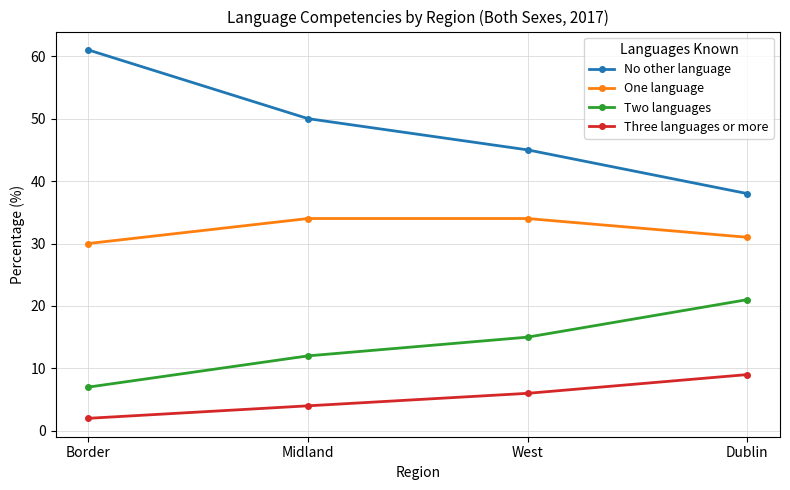

List the series in order of their peak value, highest first.

No other language, One language, Two languages, Three languages or more